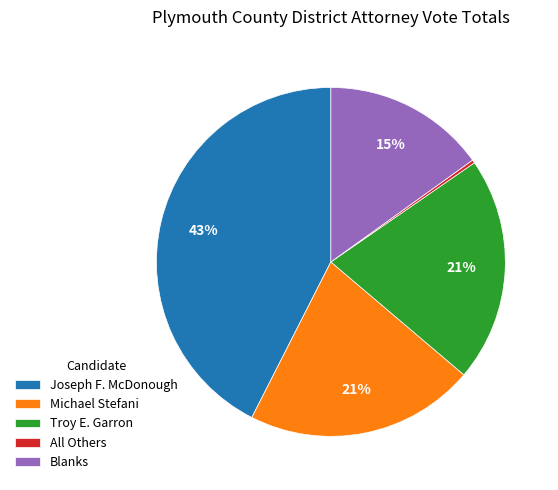

Does Troy E. Garron account for over 50% of the chart?

No